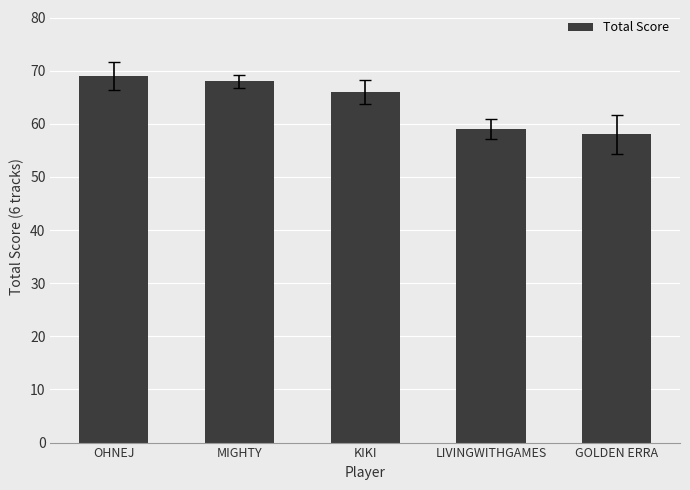

Are the bars horizontal?

No